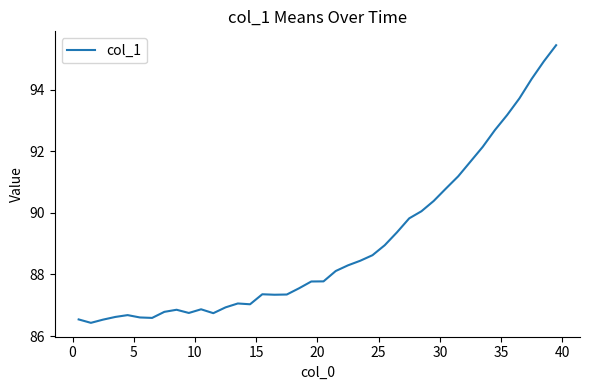

Does the chart display data point markers on the line(s)?

No